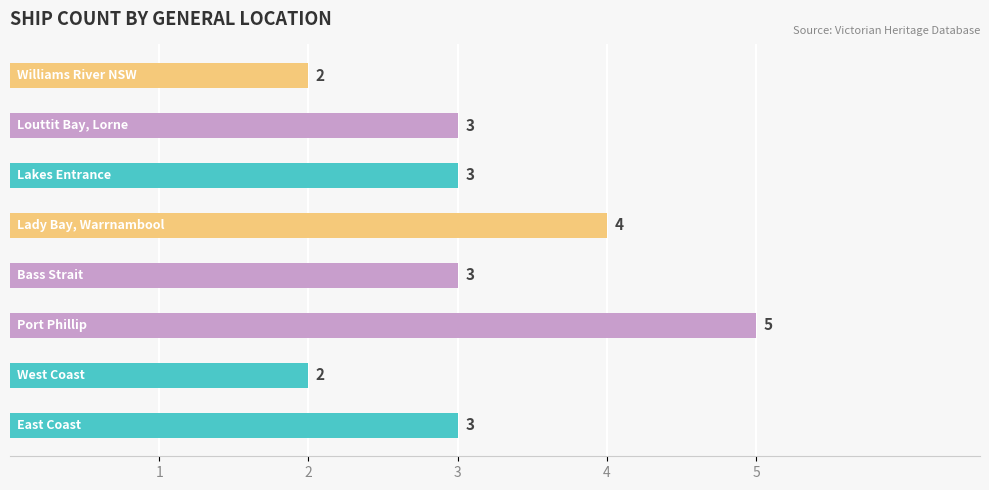

What is the sum of all values?

25